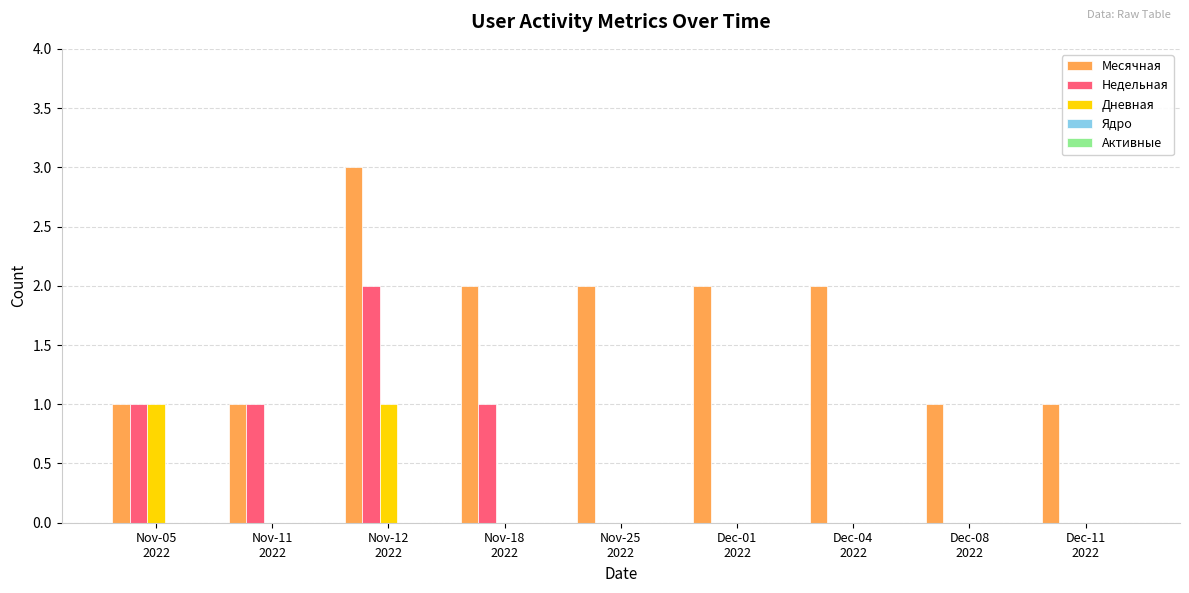

What is the maximum value shown in the chart?

3